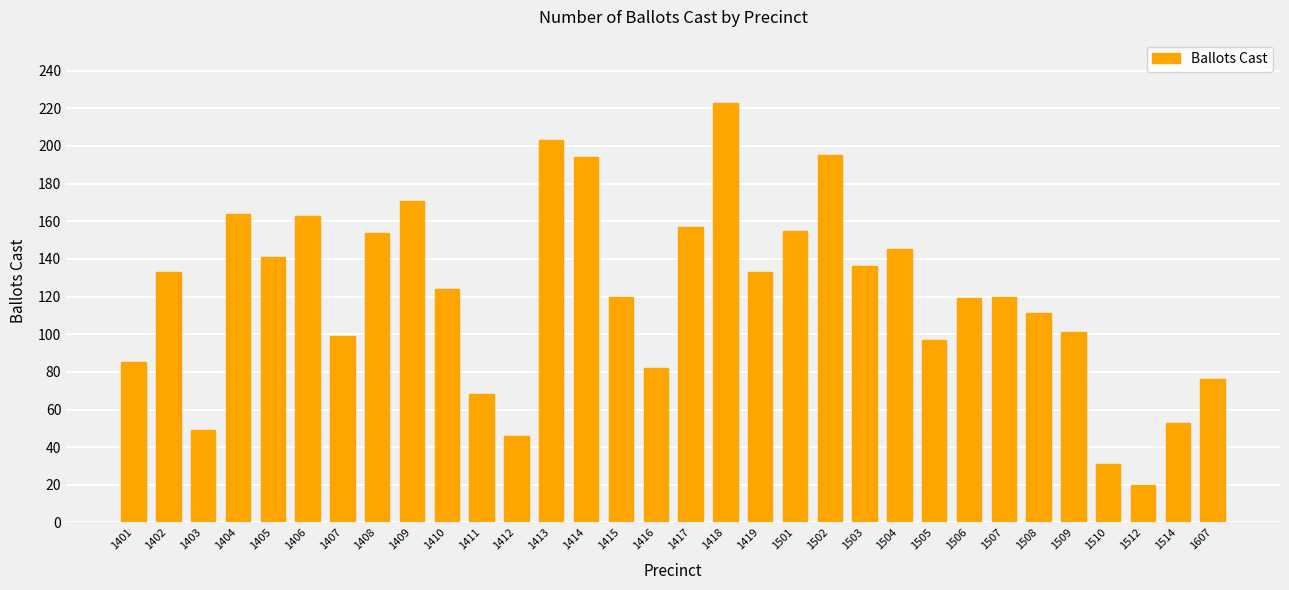

At which label does the data first exceed 124?

1402